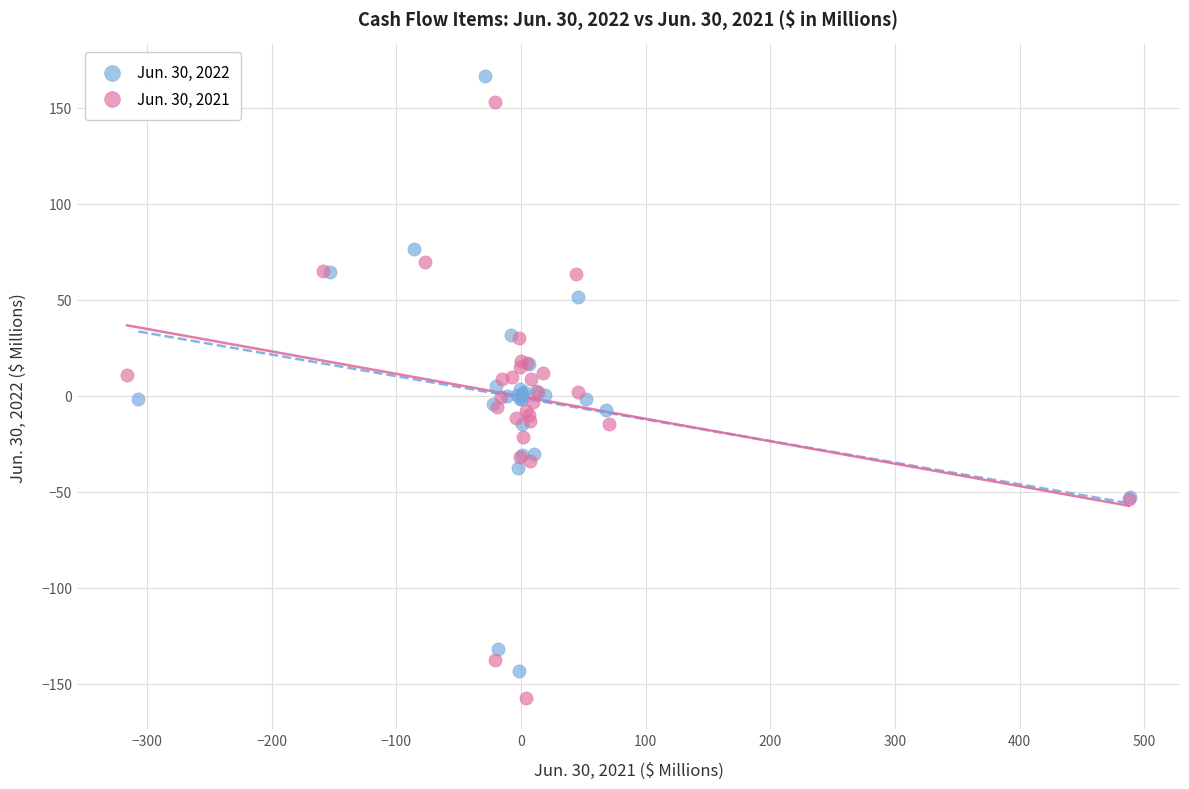

What are all the series names shown in the legend?

Jun. 30, 2022, Jun. 30, 2021